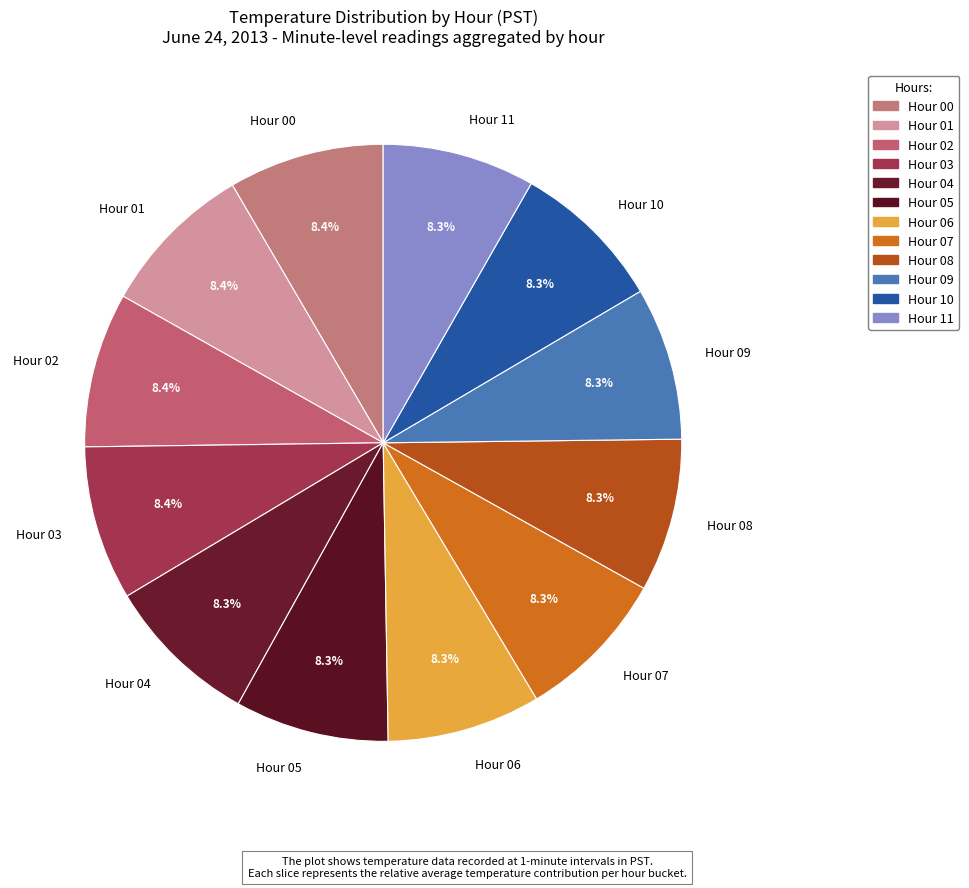

Is there any slice that represents more than half of the pie?

No